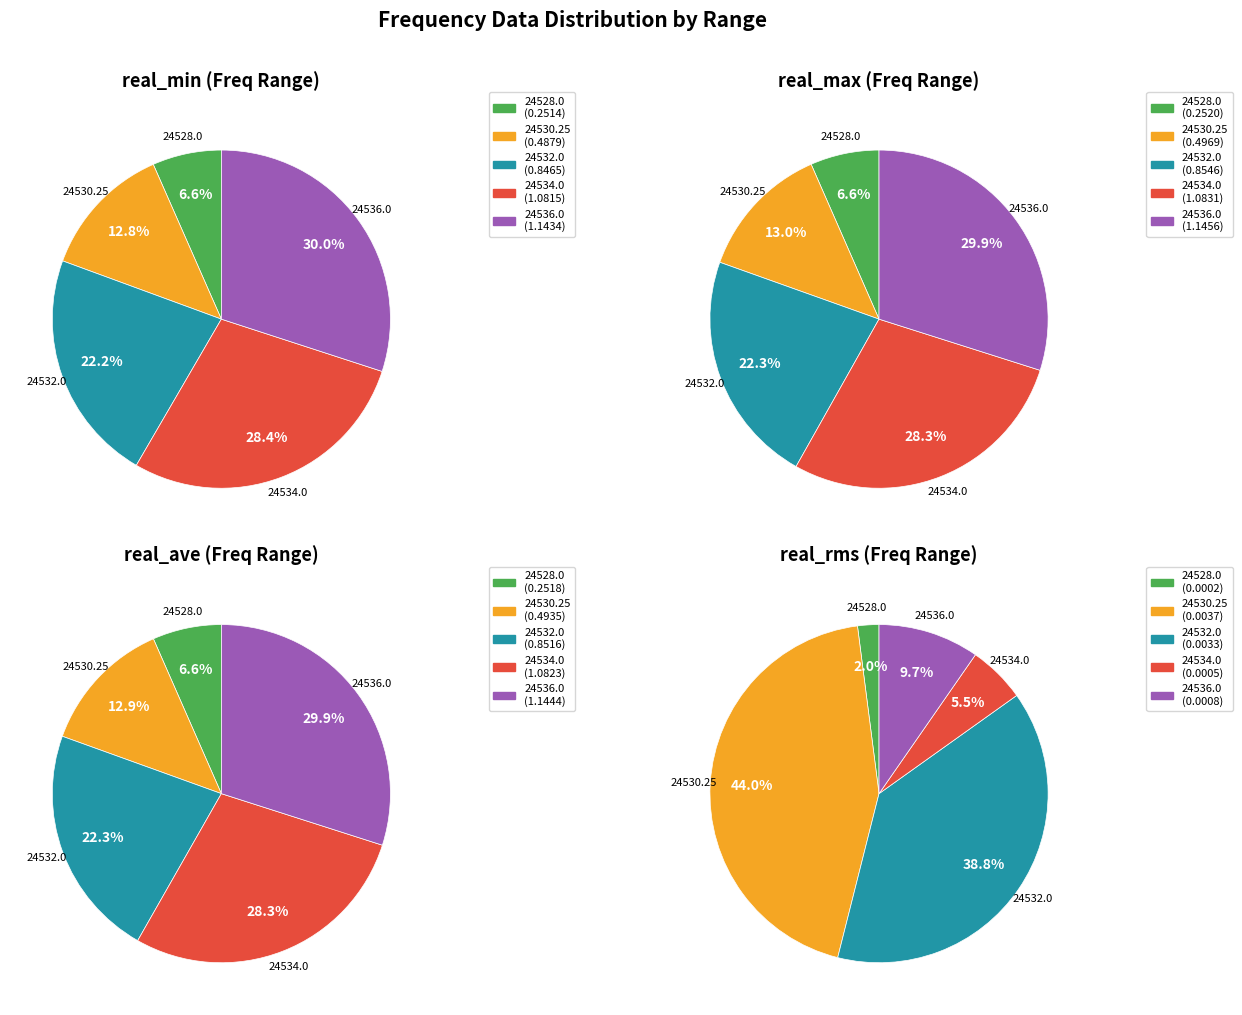

Is there any slice that represents more than half of the pie?

No